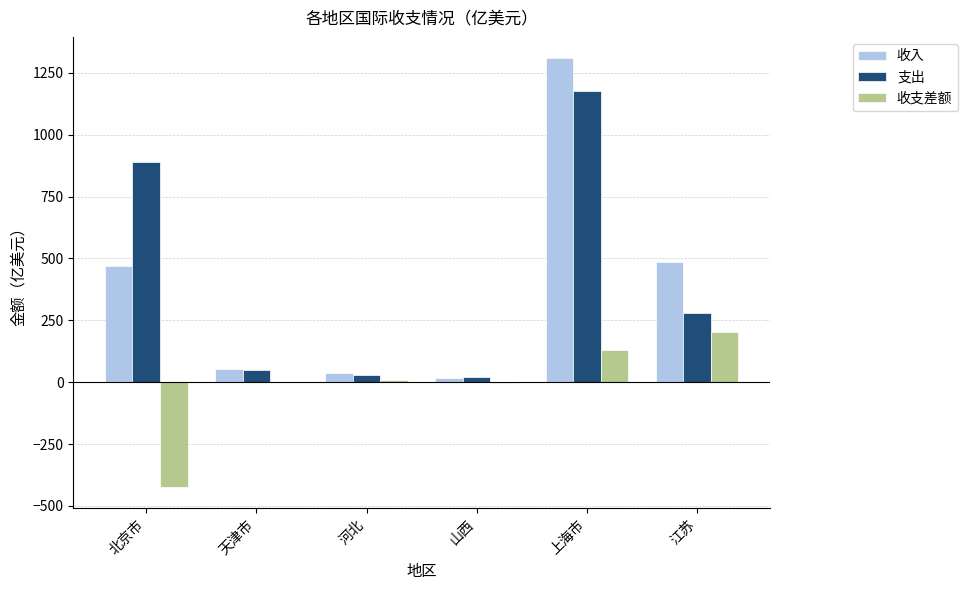

What is the sum of all 支出 values?

2451.8